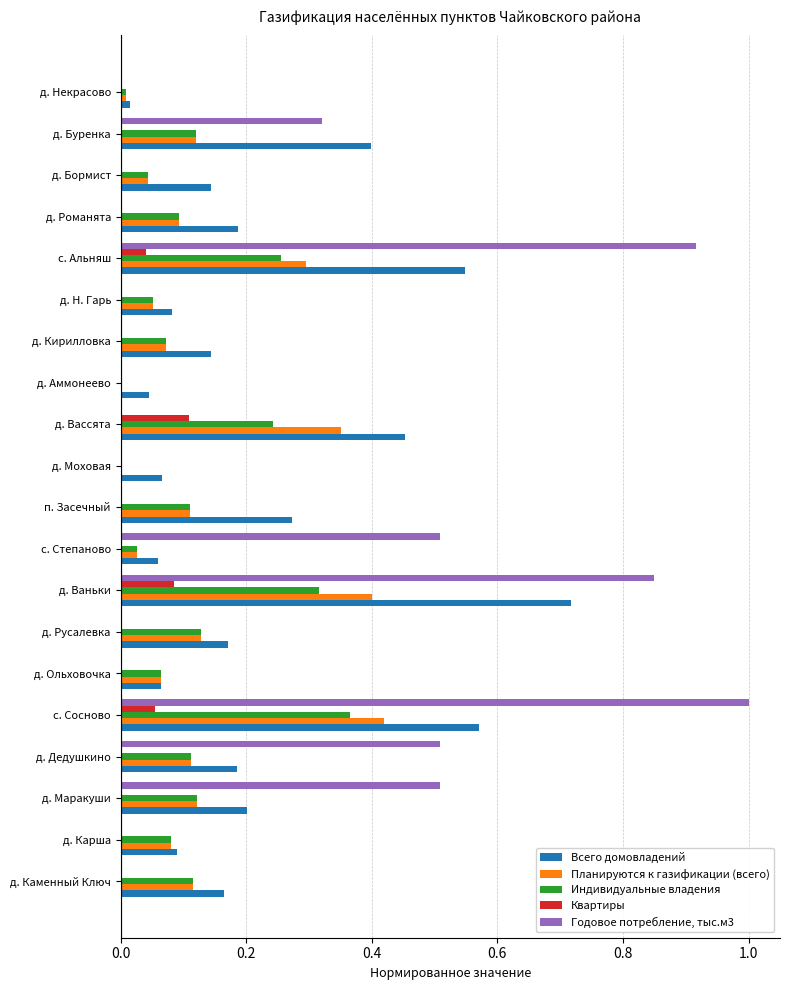

Between д. Моховая and с. Альняш, which series saw the biggest shift?

Годовое потребление, тыс.м3